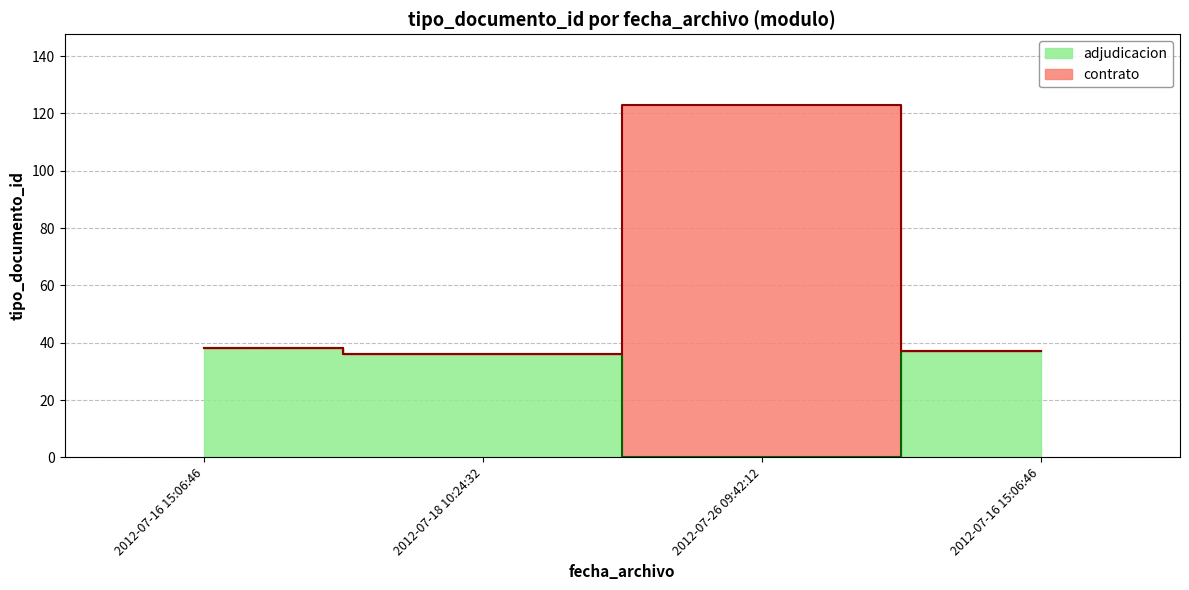

At which label does the data first exceed 38?

2012-07-26 09:42:12